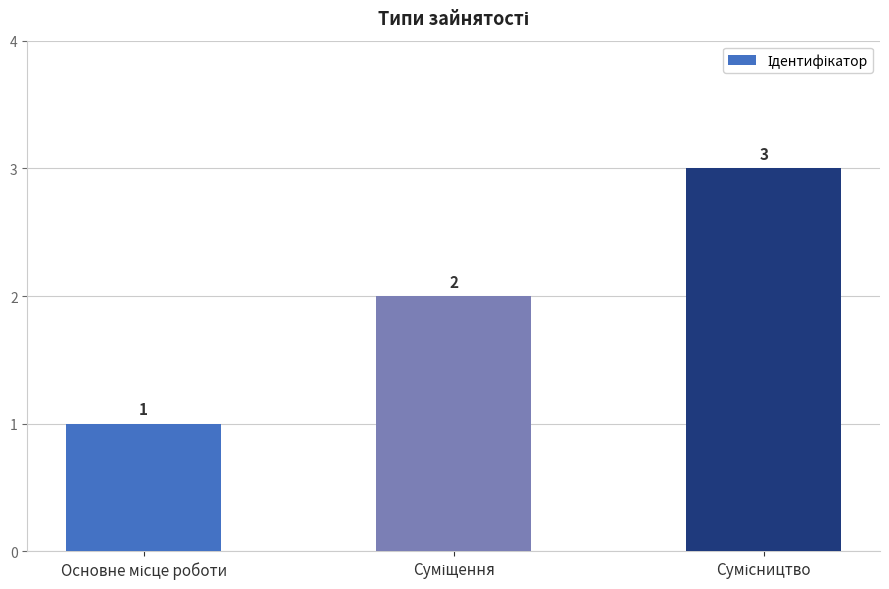

How many values are below 2?

1